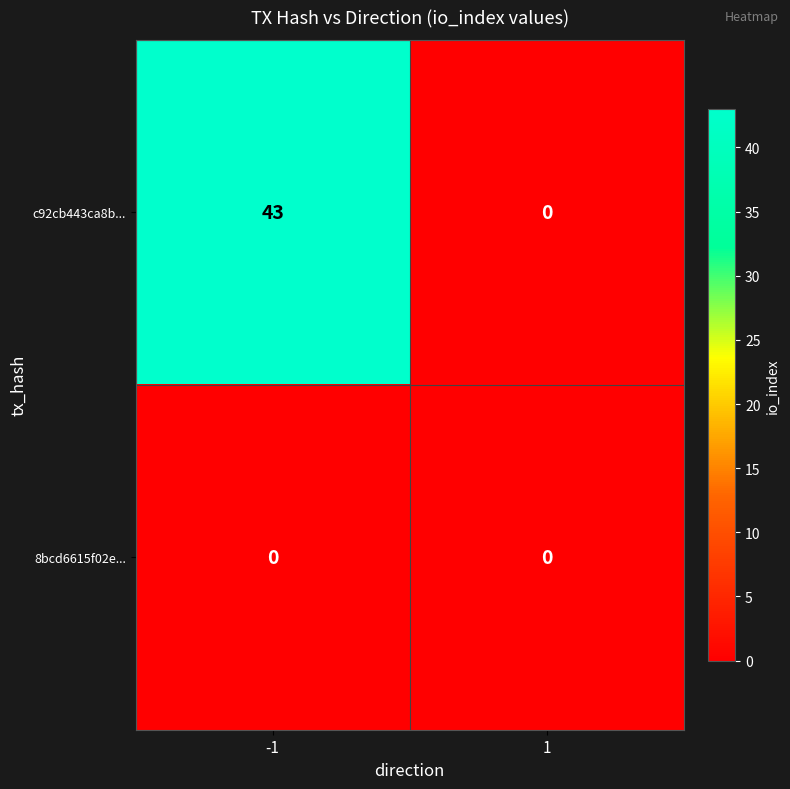

List the series in order of their overall mean, highest first.

c92cb443ca8b..., 8bcd6615f02e...